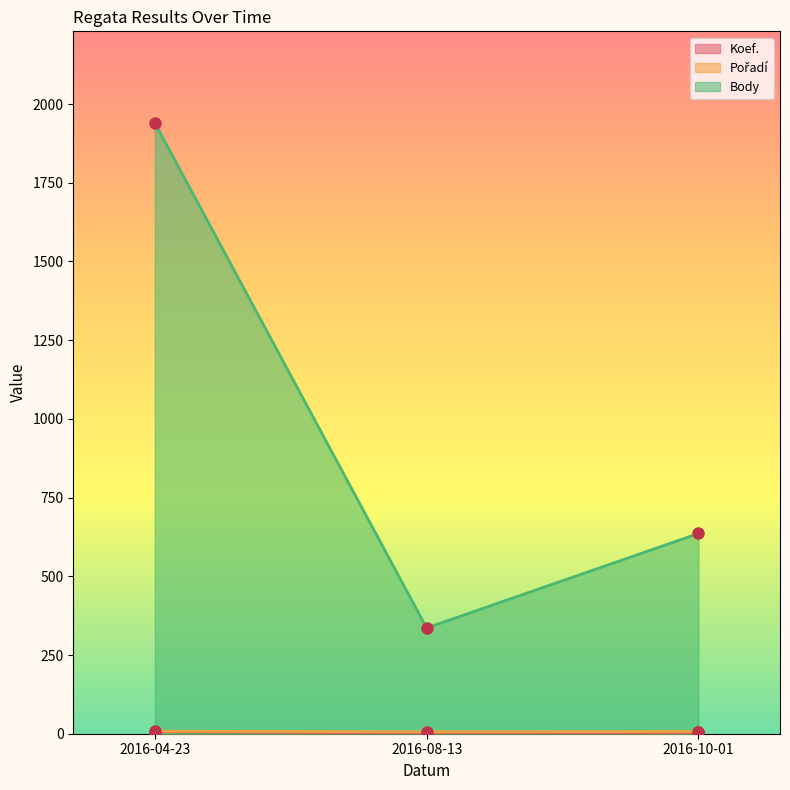

What is the sum of all Koef. values?

13